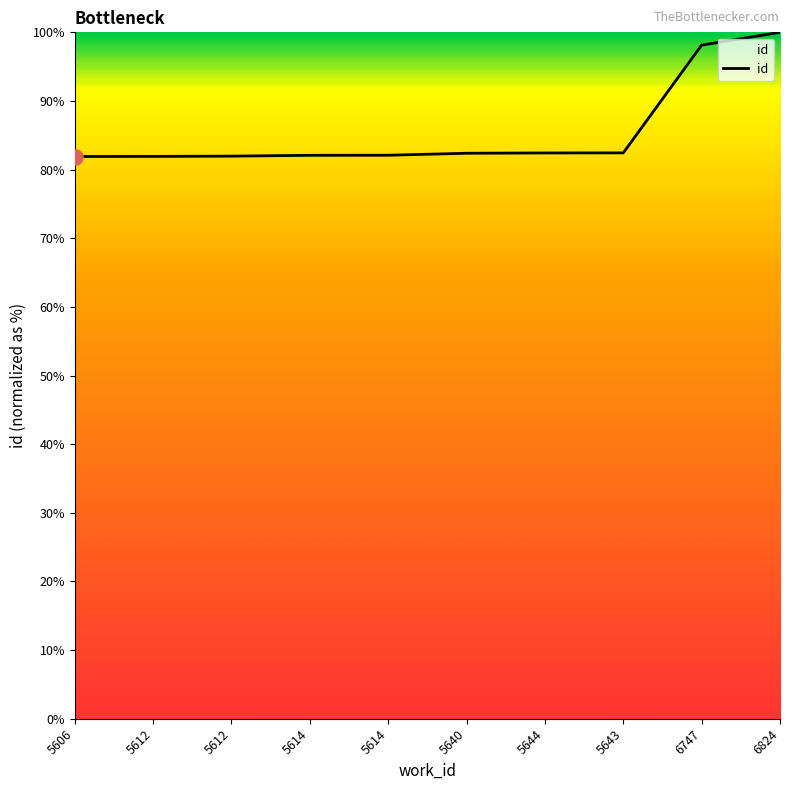

Approximately how many times larger is the value at 5606 compared to 5612?

1.0